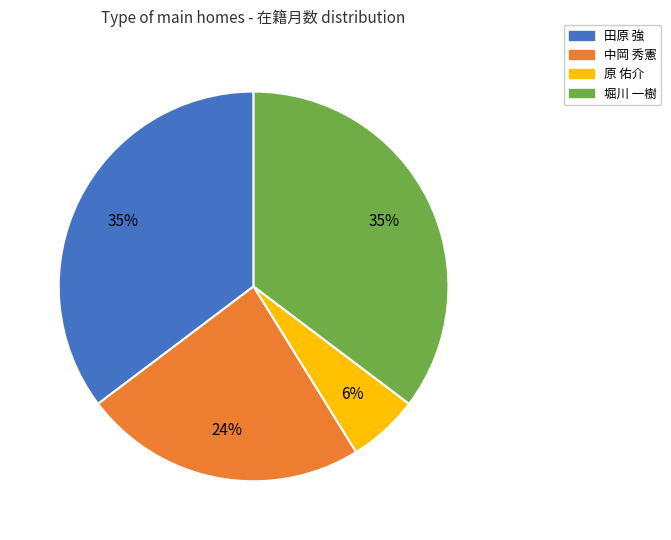

Does any single category account for the majority?

No